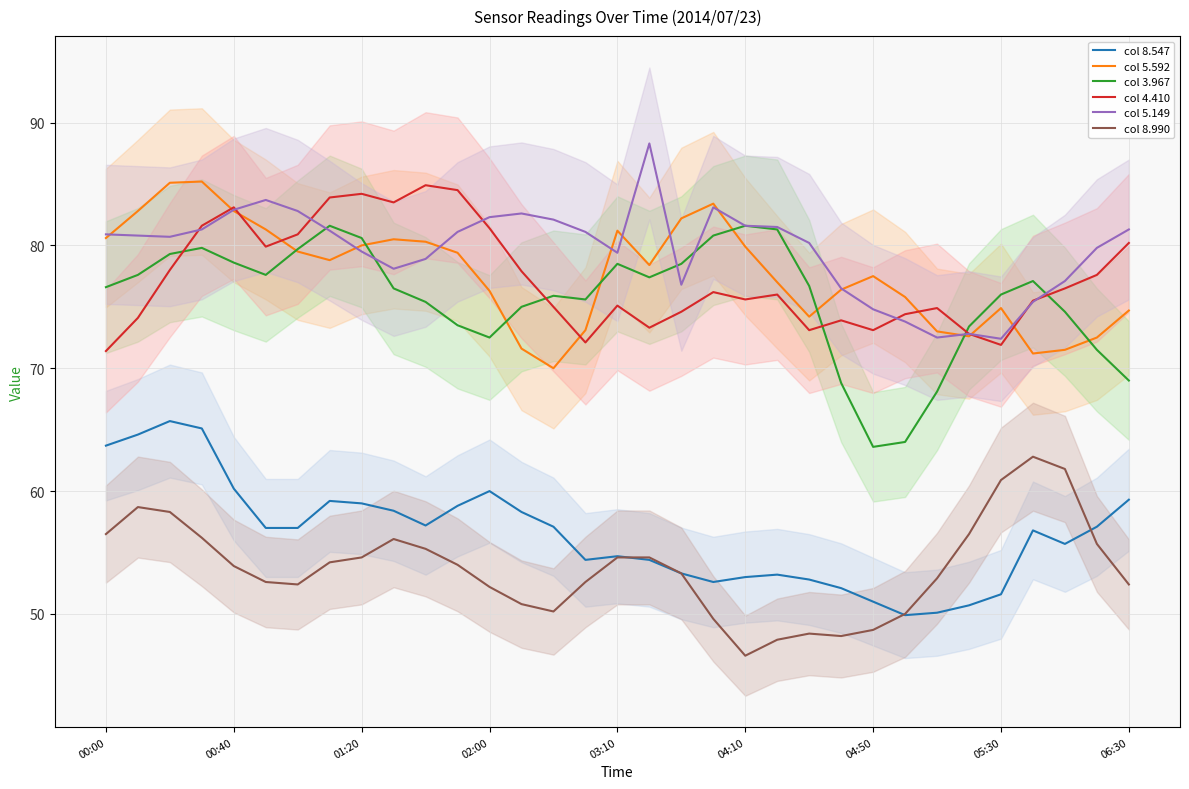

What is the average value of the col 8.990 series?

53.7